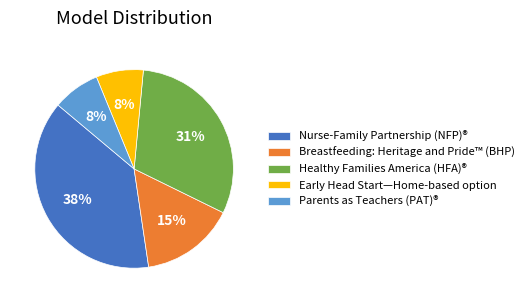

How many slices are in this pie chart?

5